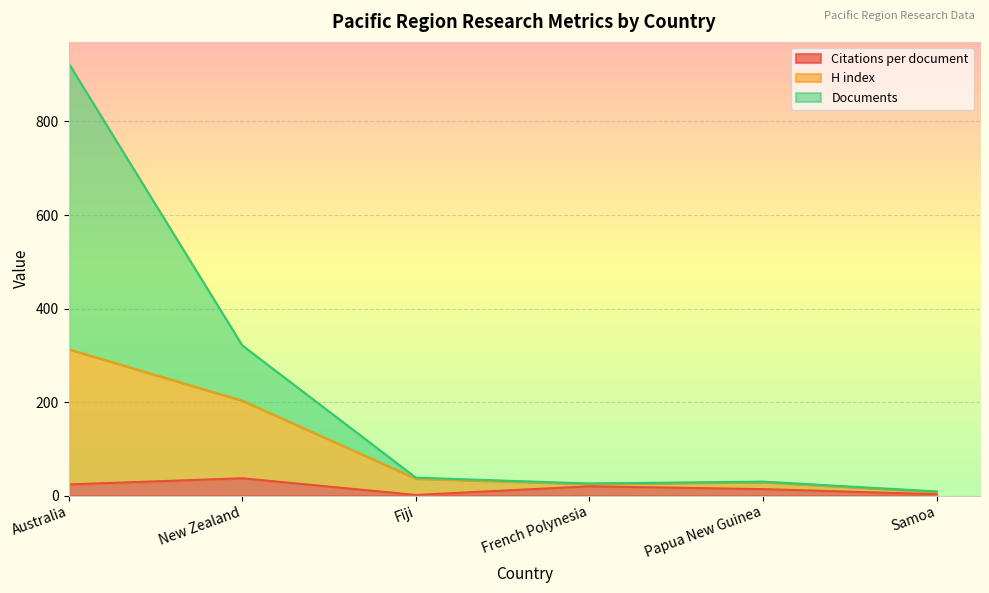

What is the total value across all series at New Zealand?

321.2